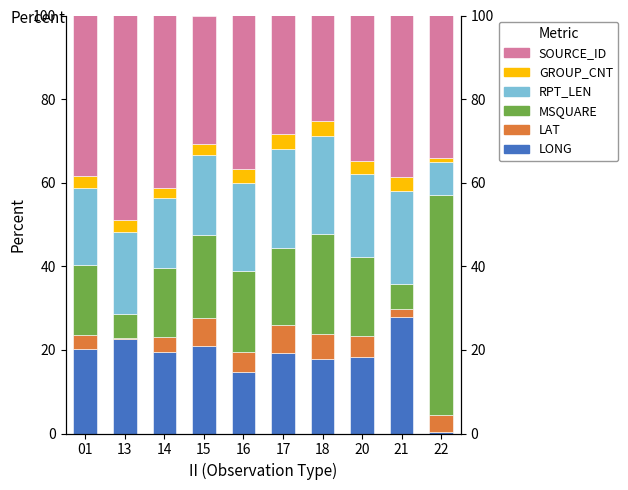

What is the value of the LONG bar at the 2nd from the left?

22.6